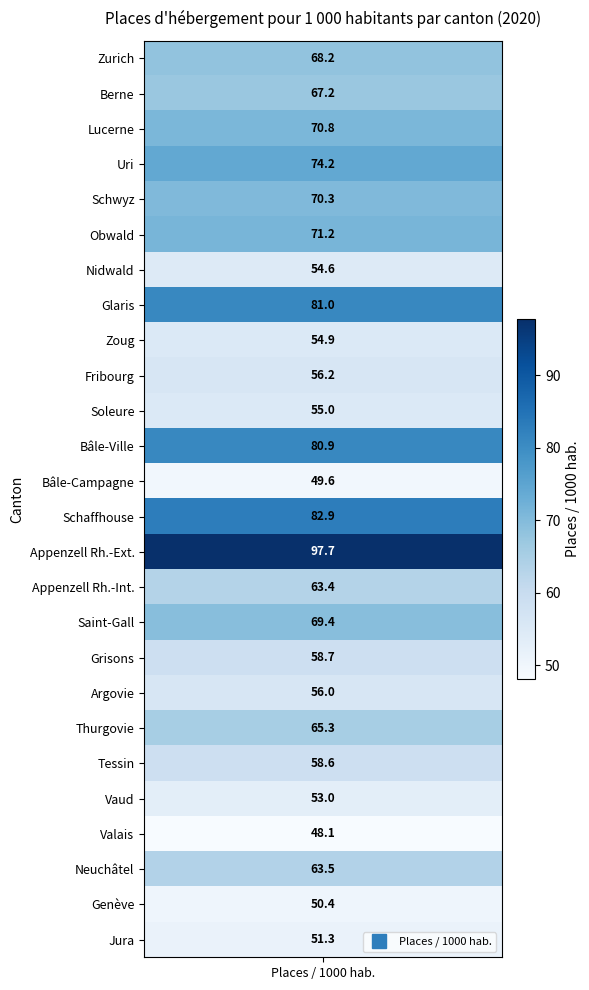

Reading left to right, transcribe all the data shown in this chart.

values=68.2	1=67.2	2=70.8	3=74.2	4=70.3	5=71.2	6=54.6	7=81.0	8=54.9	9=56.2	10=55.0	11=80.9	12=49.6	13=82.9	14=97.7	15=63.4	16=69.4	17=58.7	18=56.0	19=65.3	20=58.6	21=53.0	22=48.1	23=63.5	24=50.4	25=51.3